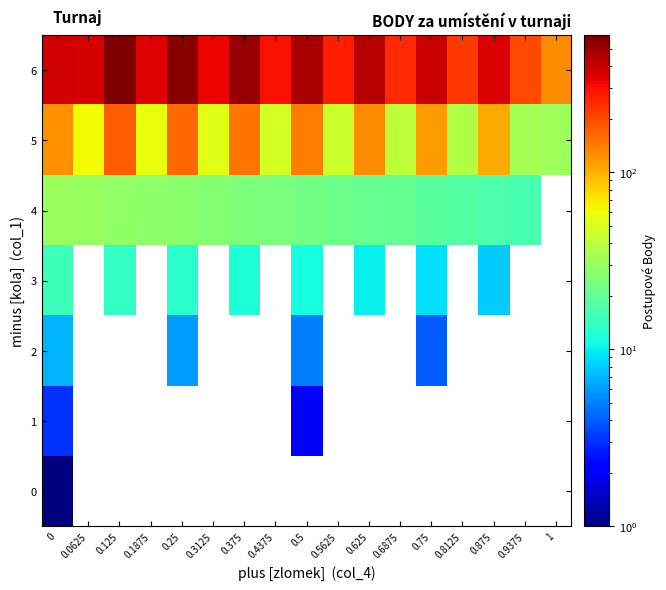

How many distinct data groups are displayed?

7